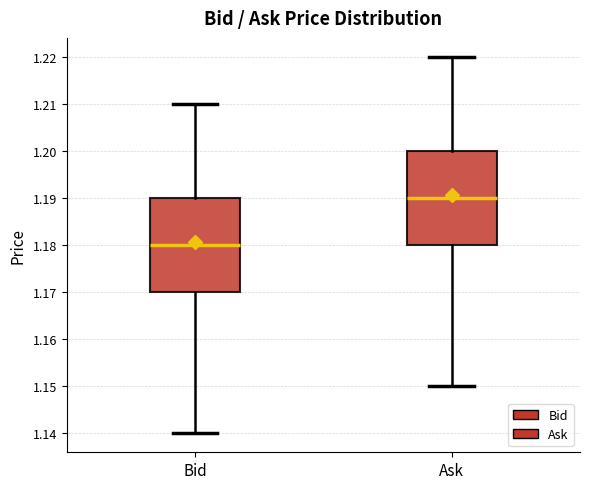

Where is the upper edge of the box for Bid on the y-axis? The values are not printed on the chart, so give them approximately, as read against the axis.

1.19